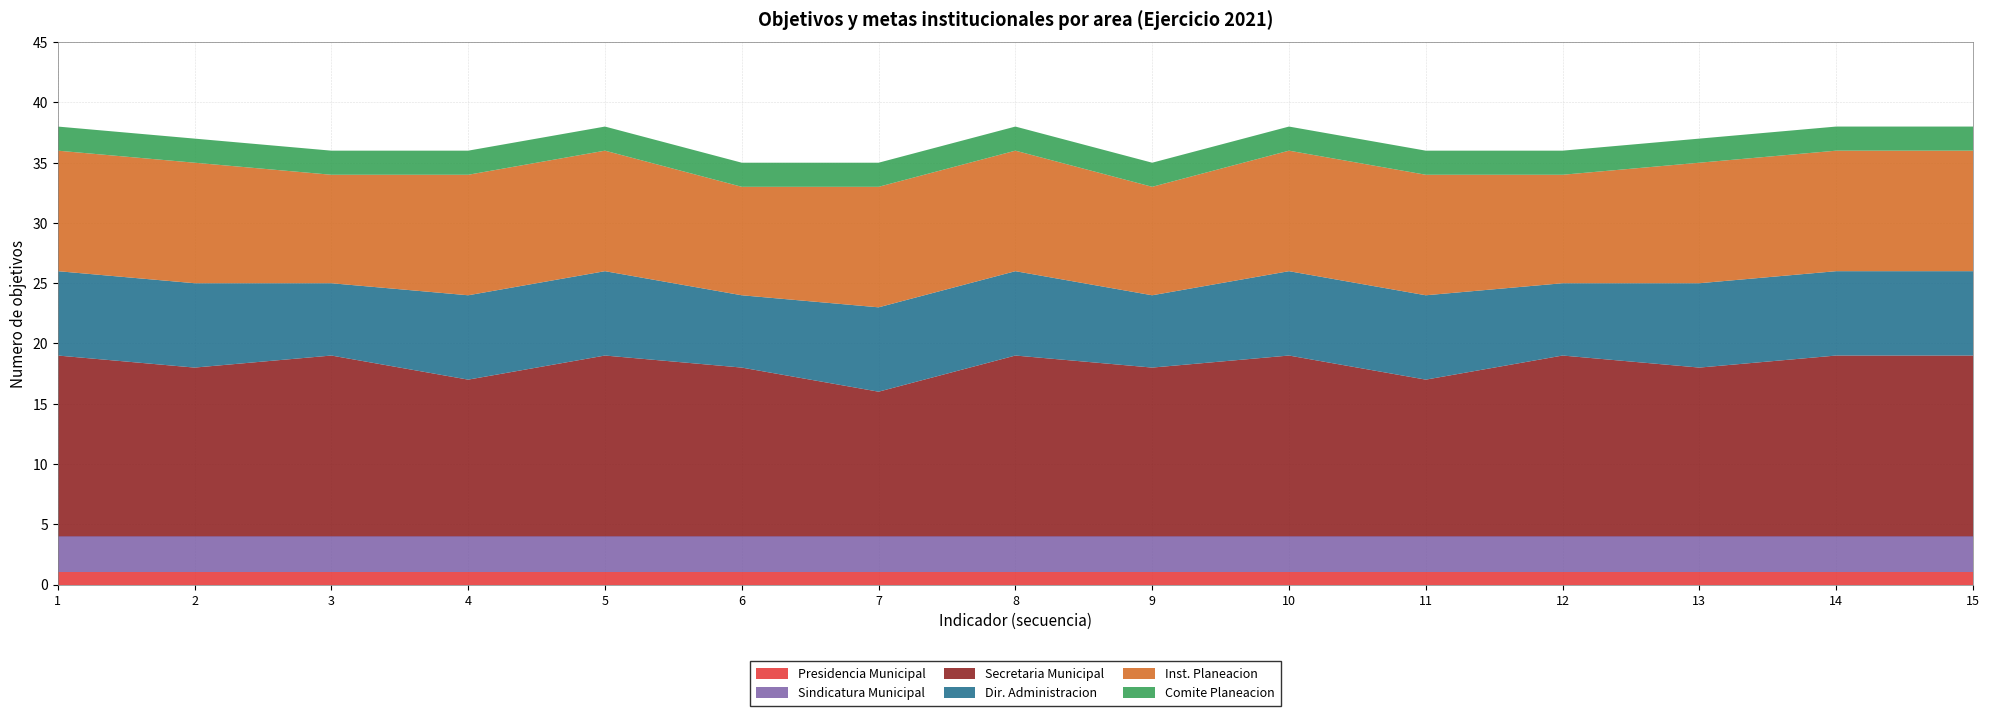

The value of Presidencia Municipal at 6 is 1. True or false?

True